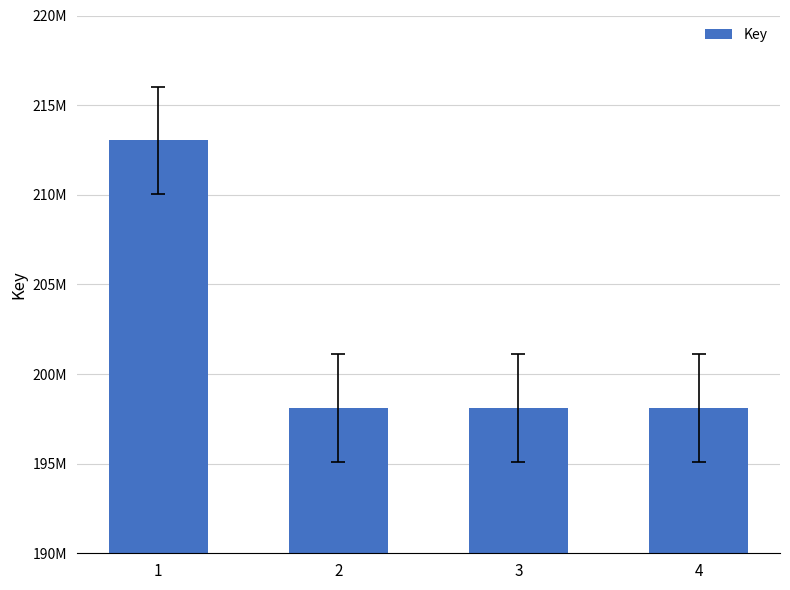

Reading left to right, list all the values displayed in this chart.

1=213033718	2=198089556	3=198089598	4=198089414